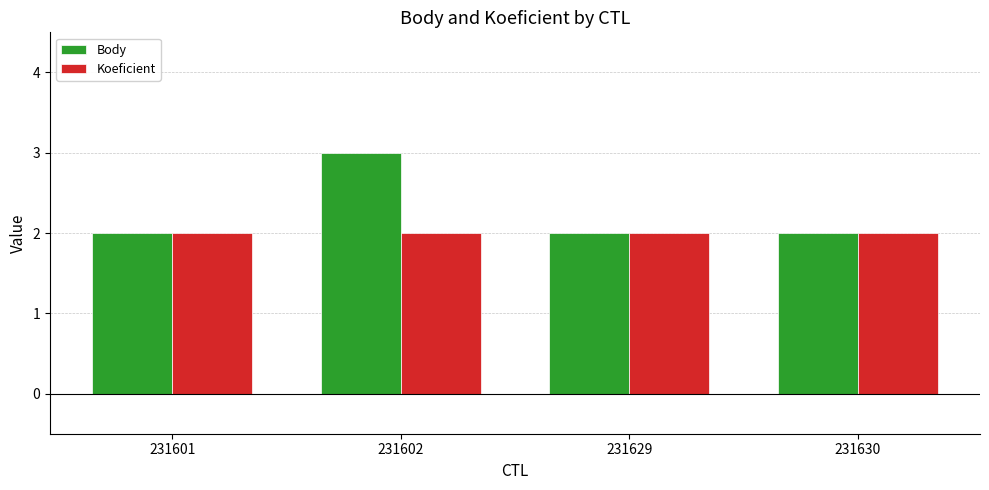

Rank the series by their maximum value, from lowest to highest.

Koeficient, Body